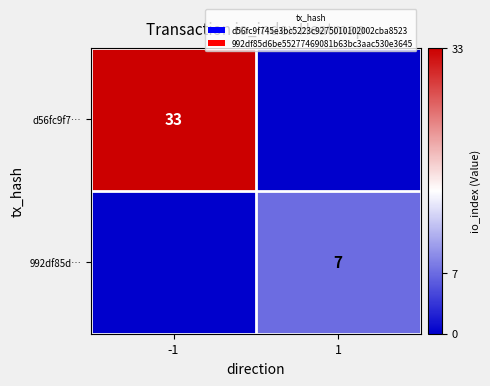

The value of 992df85d… at 1 is 7. True or false?

True